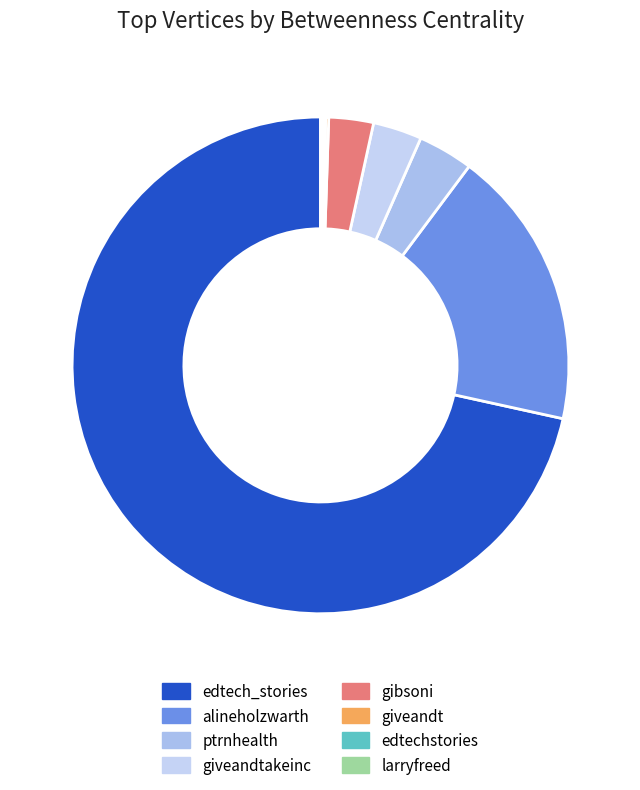

Which slice is the smallest?

larryfreed